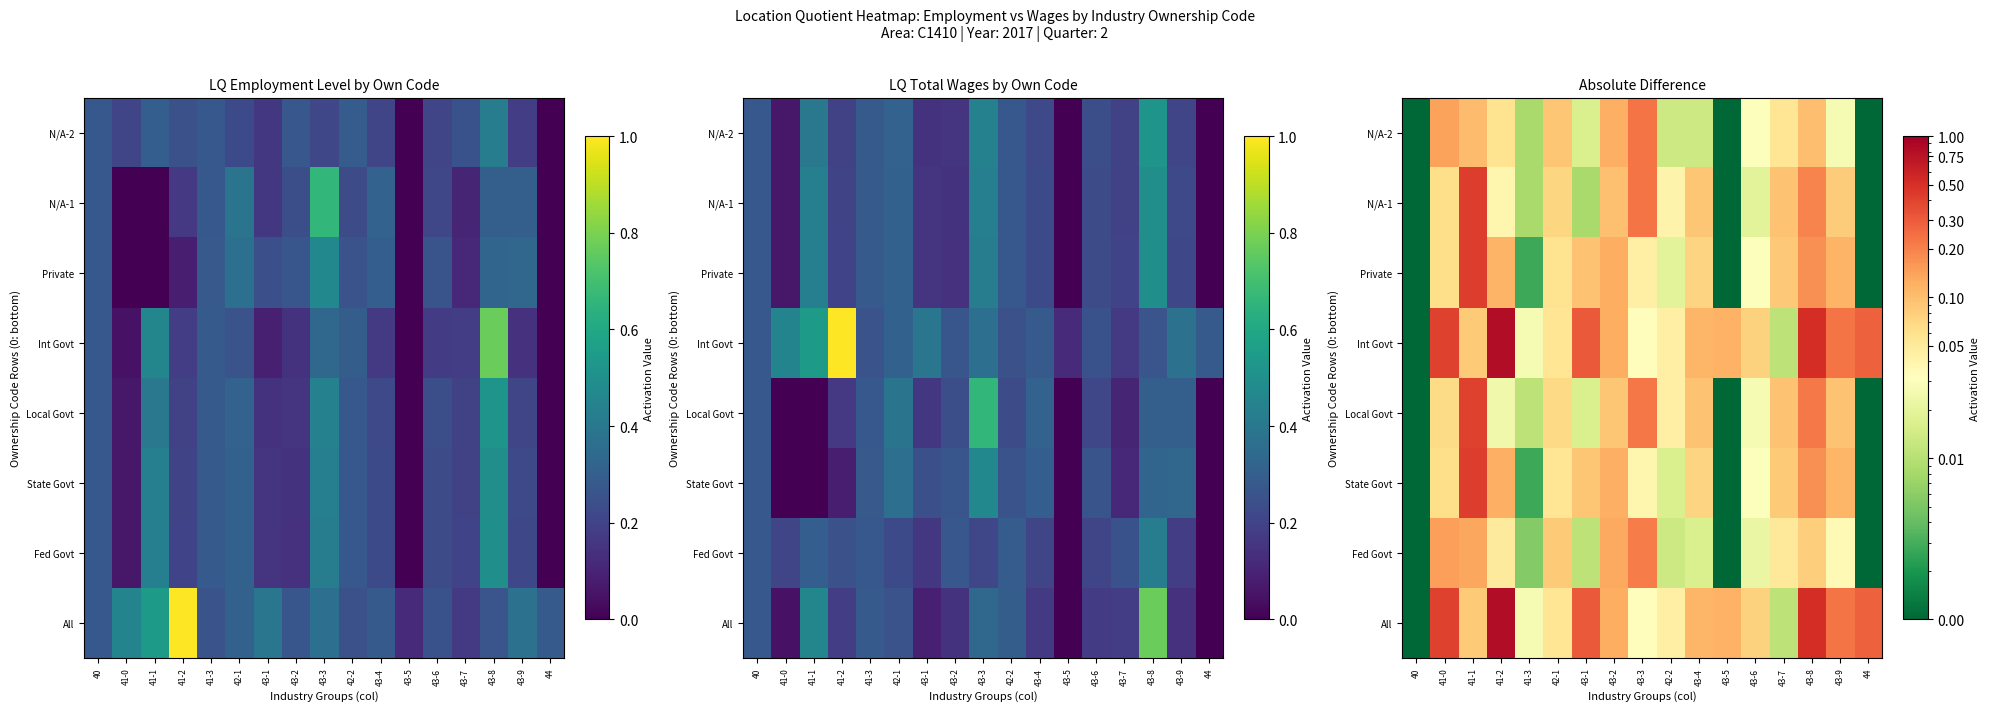

True or false: N/A-2 has a value of 0.0 at 43-6.

True